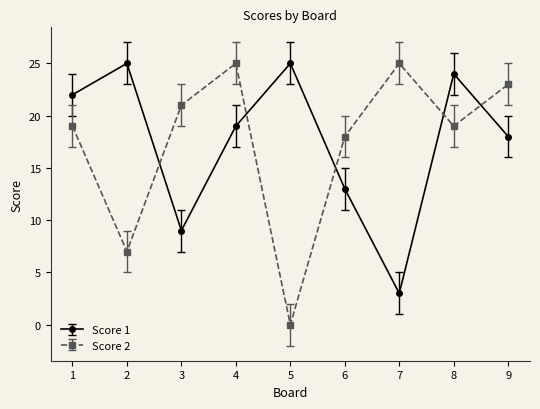

What are all the series names shown in the legend?

Score 1, Score 2